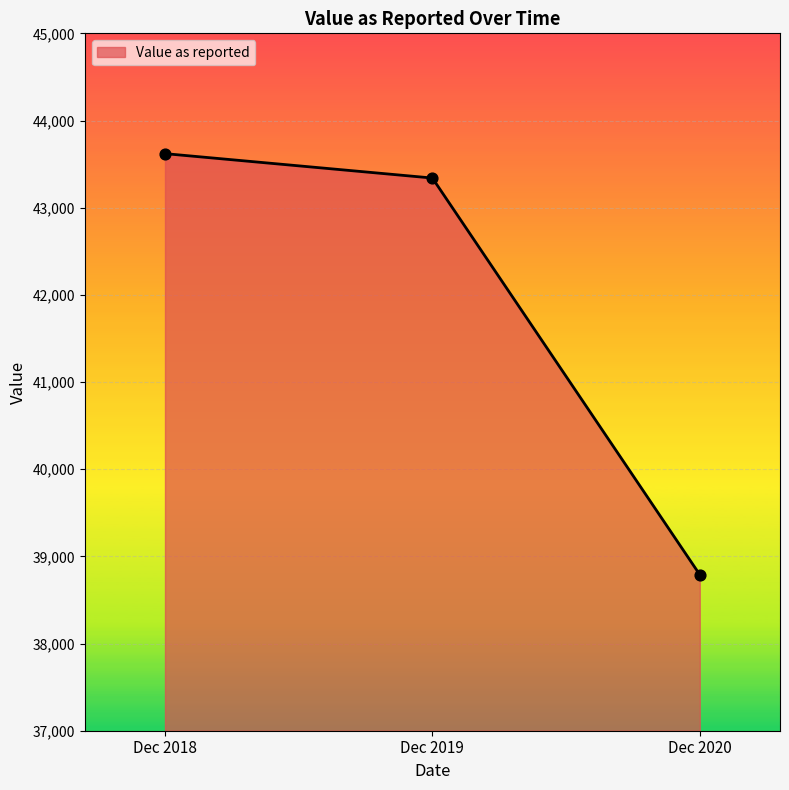

What is the change in value from Dec 2018 to Dec 2020?

-4830